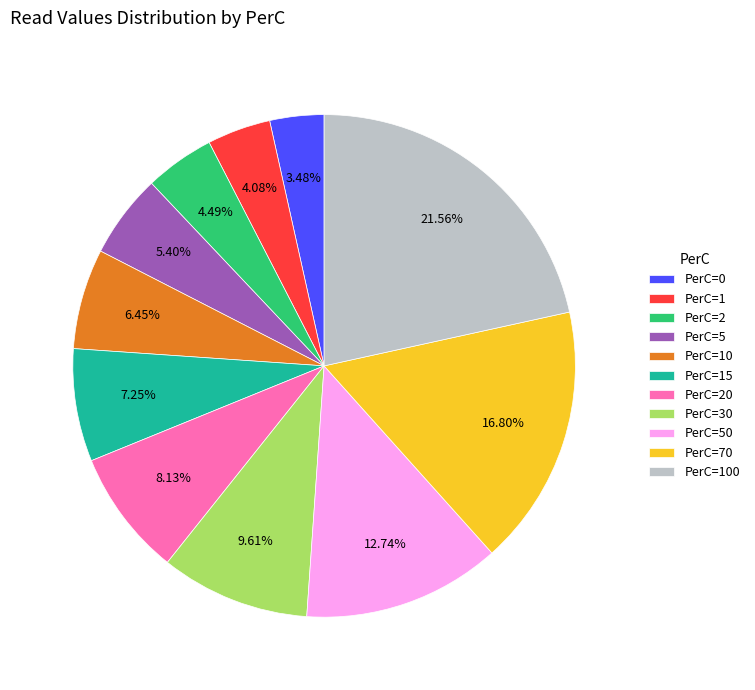

Count the number of slices in the pie.

11